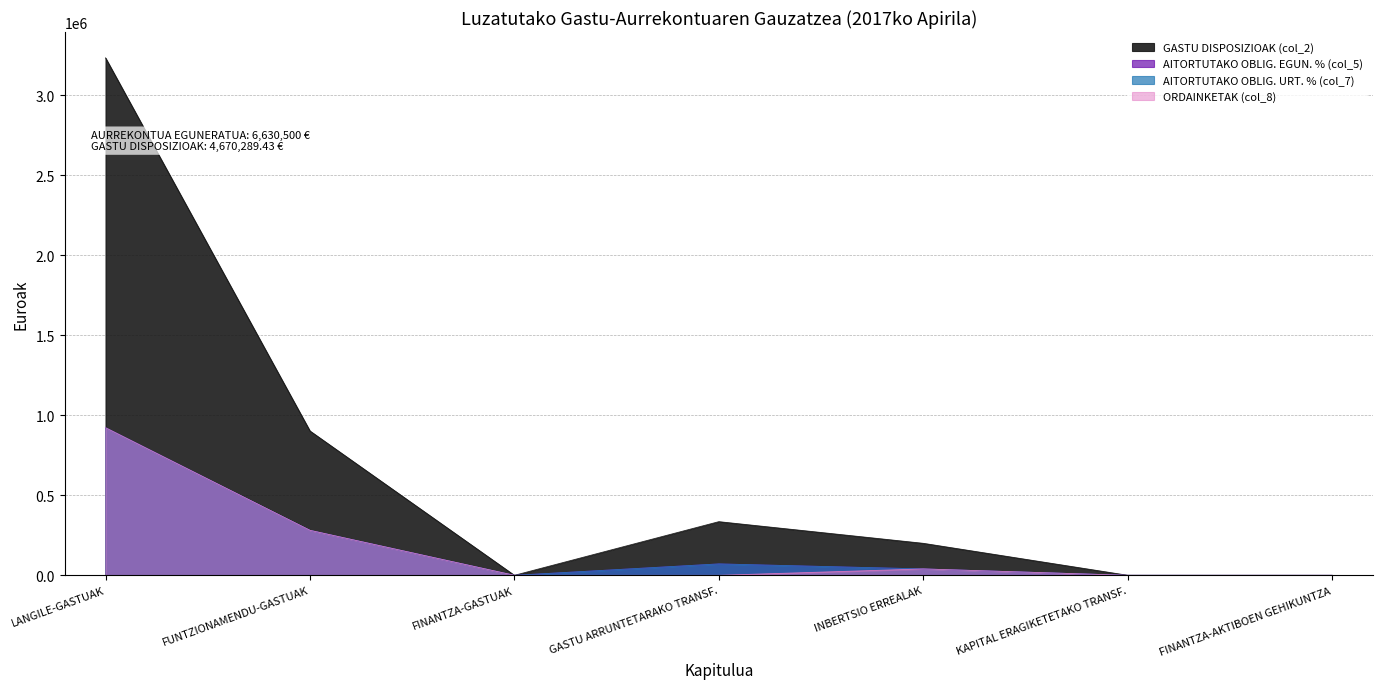

Between GASTU ARRUNTETARAKO TRANSF. and FINANTZA-AKTIBOEN GEHIKUNTZA, which series saw the biggest shift?

GASTU DISPOSIZIOAK (col_2)